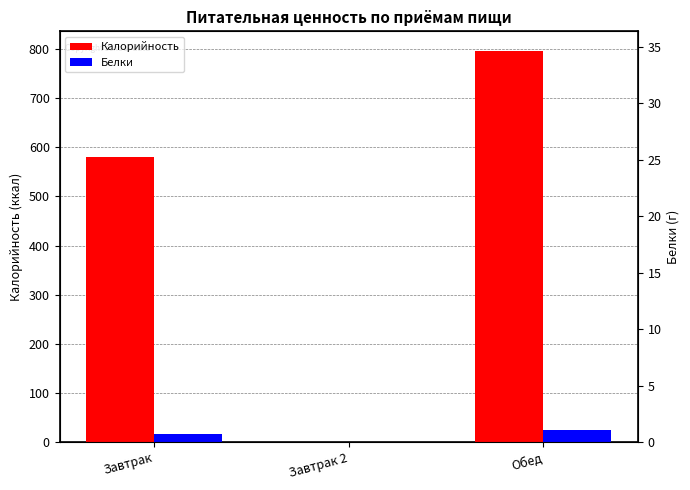

What is the sum of all Белки values?

41.8